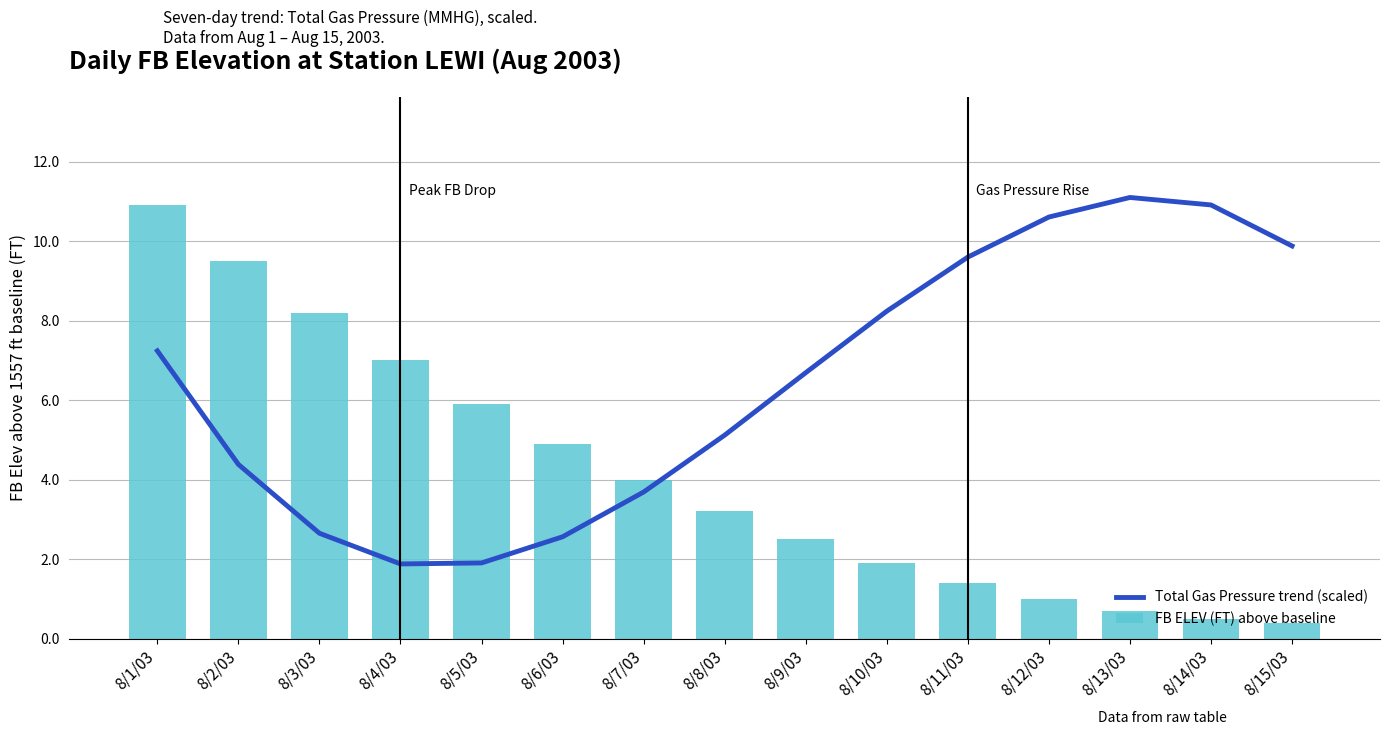

What is the sum of the Total Gas Pressure trend (scaled) values at 8/12/03 and 8/13/03?

21.7